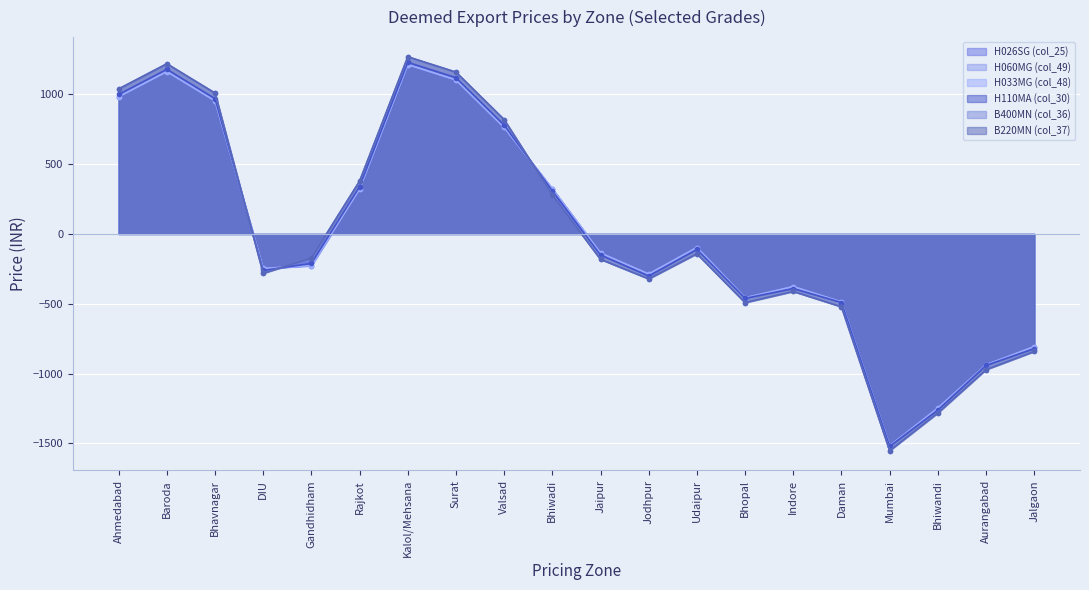

What is the difference between the highest and lowest values at Jaipur?

44.5